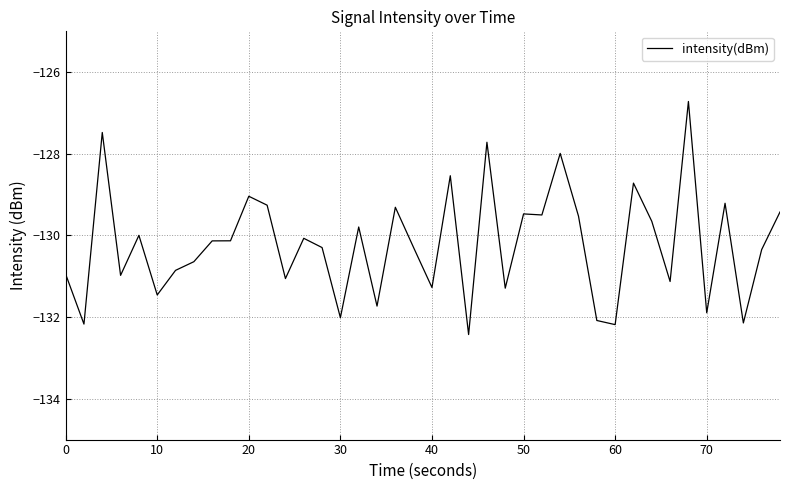

What is the difference between the maximum and minimum values?

5.7